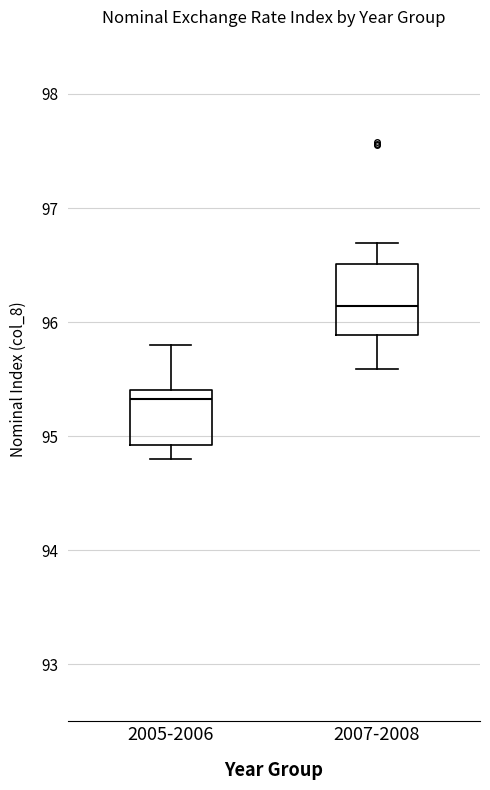

Which box's median line is the highest?

2007-2008